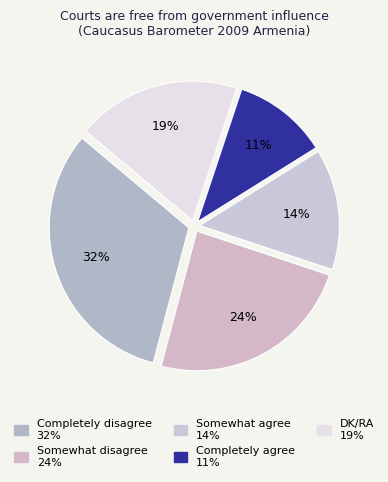

Which slice is the smallest?

Completely agree